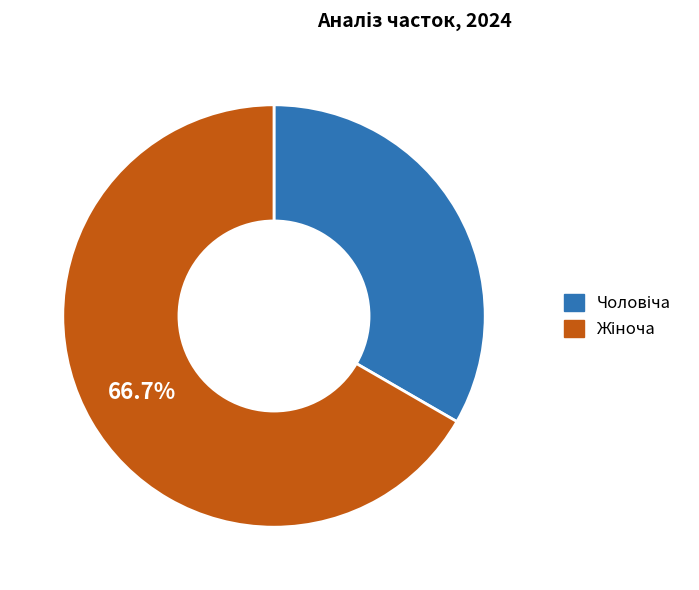

Does any single category account for the majority?

Yes